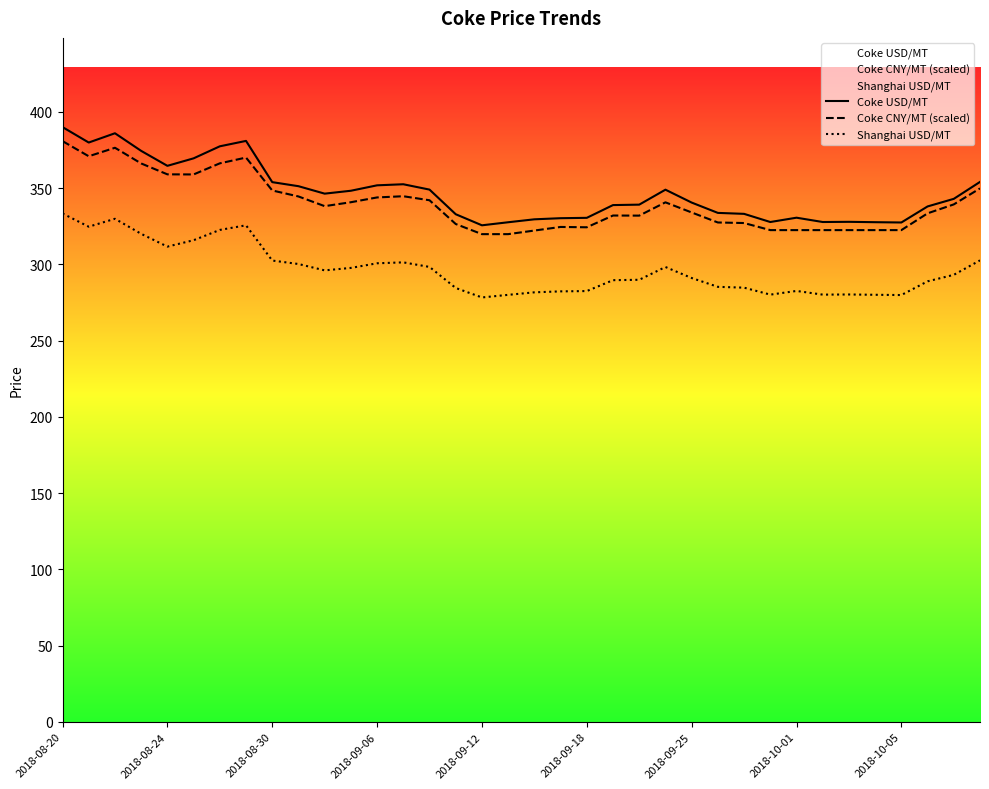

Reading left to right, what are all the values shown in this chart?

Coke USD/MT: 390.0	379.9	385.9	374.4	364.6	369.5	377.4	380.9	353.9	351.2	346.3	348.2	351.8	352.5	349.0	332.8	325.6	327.6	329.5	330.2	330.5	338.8	339.1	348.9	340.5	333.7	333.1	327.7	330.6	327.7	327.9	327.6	327.4	337.9	342.9	354.0
Coke CNY/MT (scaled): 380.8	370.9	376.4	366.1	359.0	358.9	366.2	370.0	348.4	344.5	338.1	340.7	343.9	344.6	342.0	326.4	319.8	319.8	322.1	324.5	324.3	332.0	331.9	340.6	334.0	327.4	327.1	322.4	322.4	322.4	322.4	322.4	322.4	333.4	339.3	349.8
Shanghai USD/MT: 333.3	324.7	329.9	320.0	311.6	315.8	322.6	325.6	302.5	300.2	296.0	297.6	300.7	301.3	298.3	284.5	278.3	280.0	281.6	282.3	282.5	289.6	289.9	298.2	291.0	285.2	284.7	280.1	282.5	280.1	280.2	280.0	279.9	288.8	293.1	302.6